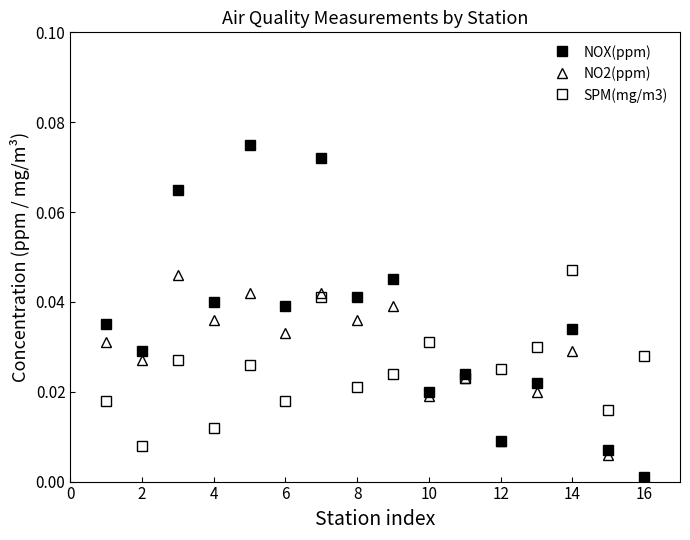

Which series has the largest range (max minus min)?

NOX(ppm)